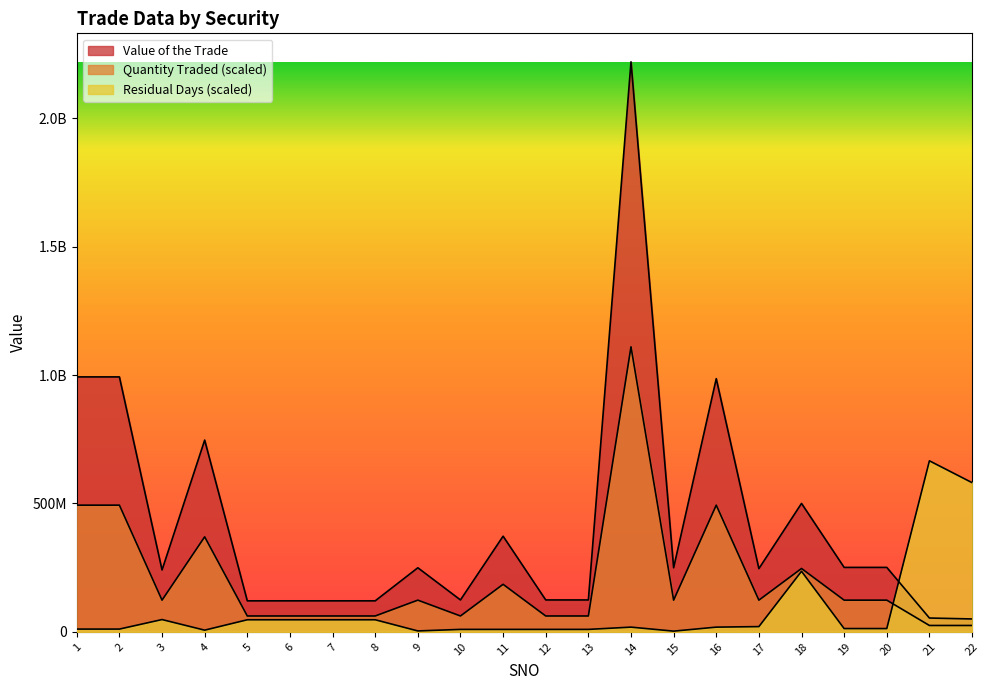

What is the value of the Quantity Traded point at the 1st from the left?

493236500.0